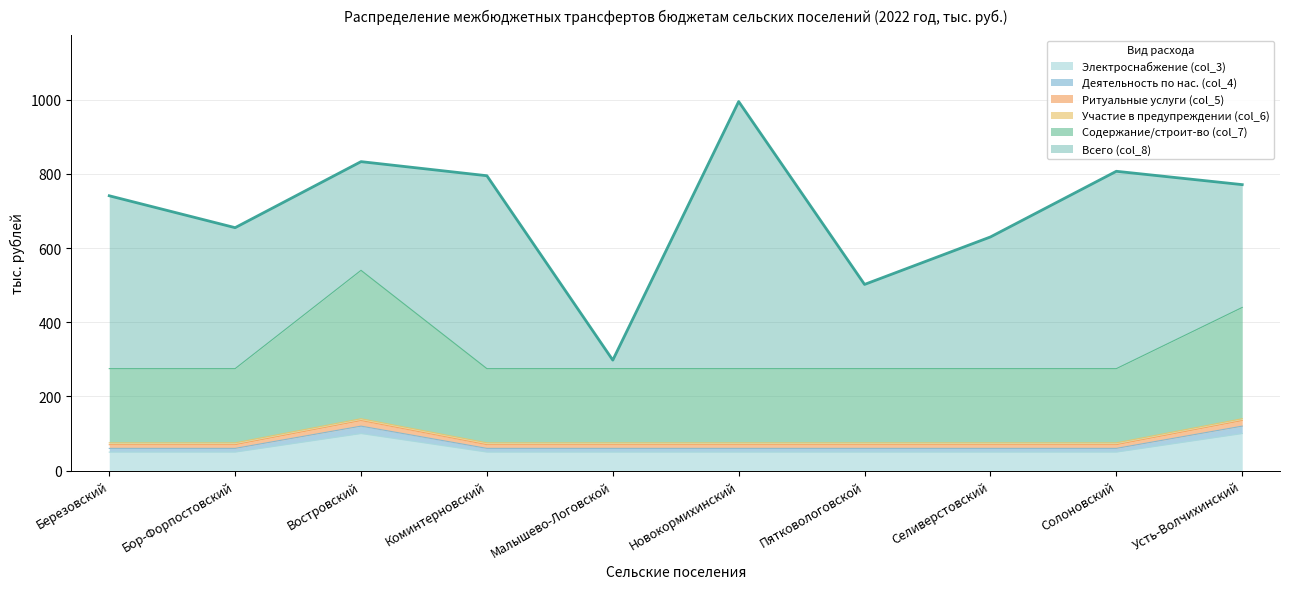

True or false: Содержание/строит-во (col_7) and Электроснабжение (col_3) intersect in this chart.

False